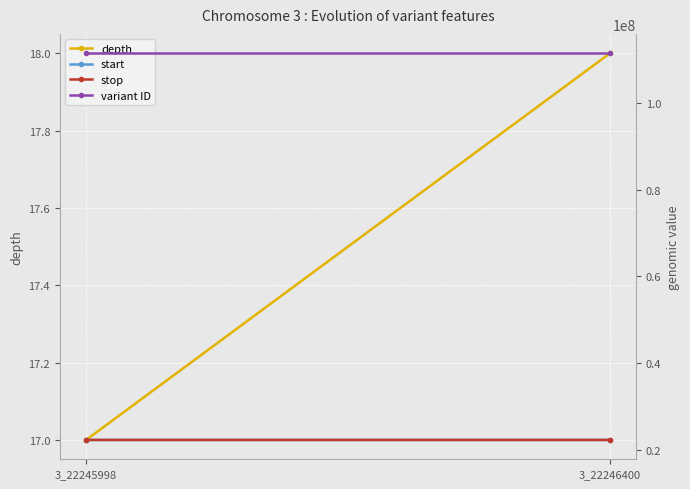

Is this an area chart (filled region under the line)?

No